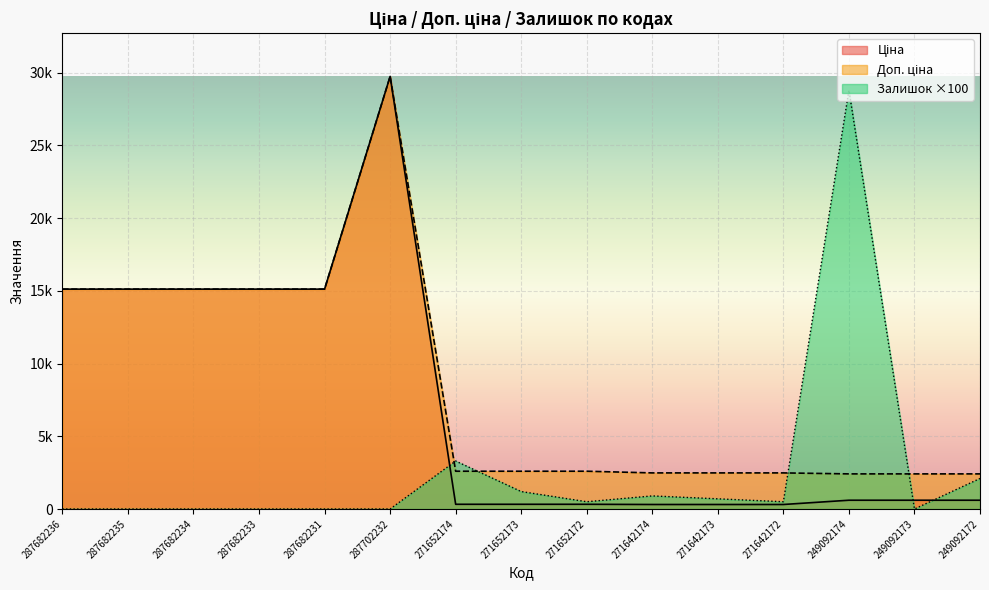

List the series in order of their overall mean, highest first.

Доп. ціна, Ціна, Залишок